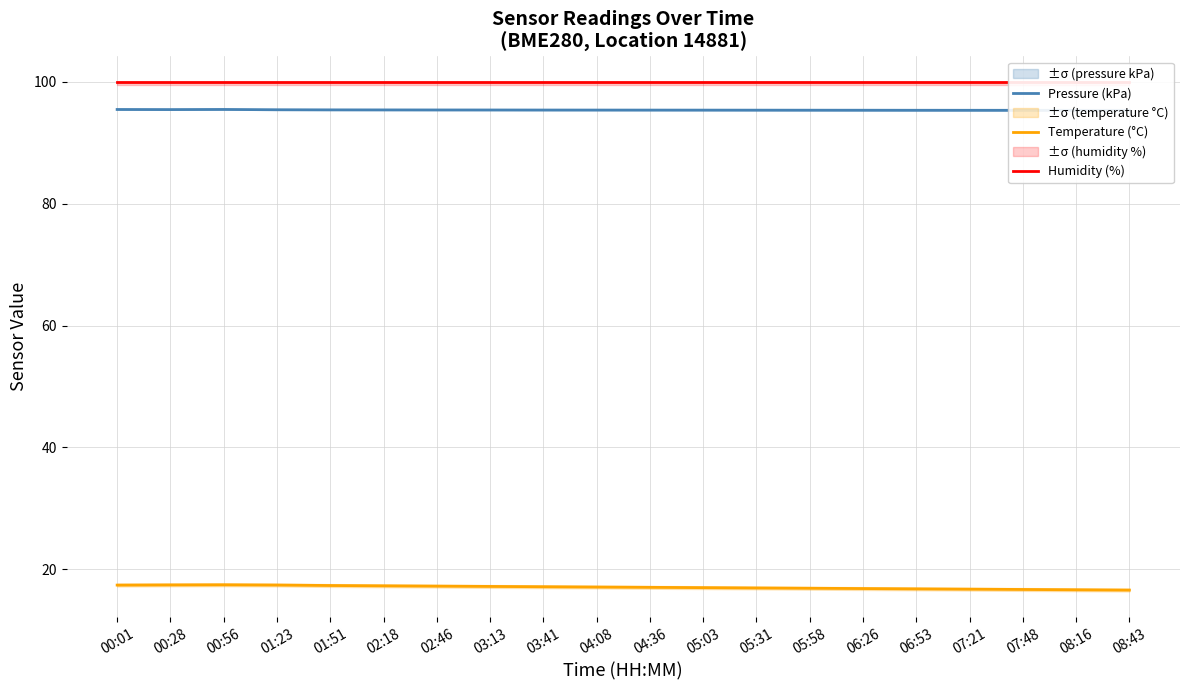

Does the chart have visible grid lines?

Yes